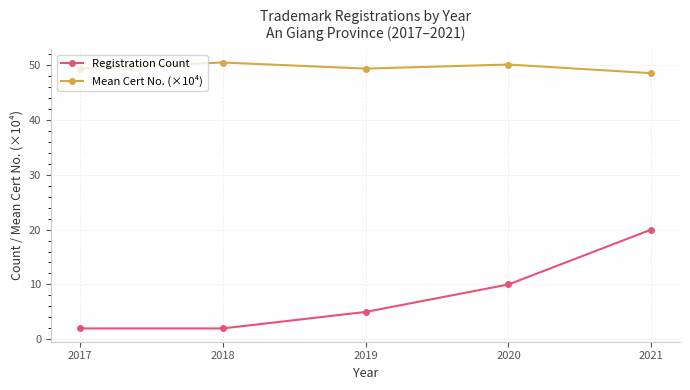

Rank the series by their average value, from highest to lowest.

Mean Cert No. (×10⁴), Registration Count